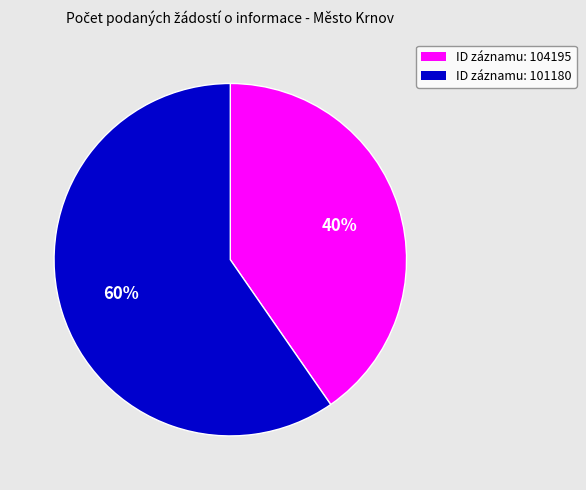

Does any single category account for the majority?

Yes